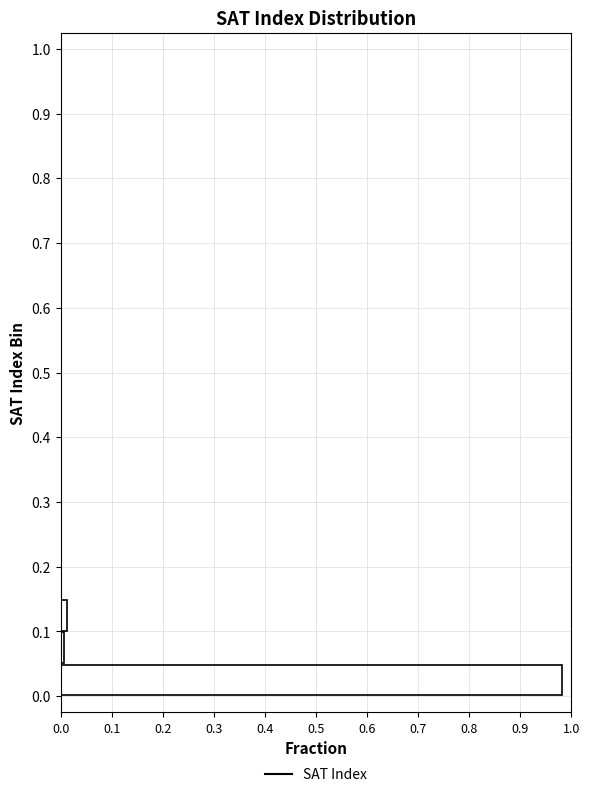

Reading bottom to top, transcribe this chart: for each bar, give the range it covers on the y-axis and its length. The values are not printed on the chart, so give them approximately, as read against the axis.

0.00 to 0.05: 0.98
0.05 to 0.10: under 0.01
0.10 to 0.15: 0.01
0.15 to 0.20: 0
0.20 to 0.25: 0
0.25 to 0.30: 0
0.30 to 0.35: 0
0.35 to 0.40: 0
0.40 to 0.45: 0
0.45 to 0.50: 0
0.50 to 0.55: 0
0.55 to 0.60: 0
0.60 to 0.65: 0
0.65 to 0.70: 0
0.70 to 0.75: 0
0.75 to 0.80: 0
0.80 to 0.85: 0
0.85 to 0.90: 0
0.90 to 0.95: 0
0.95 to 1.00: 0